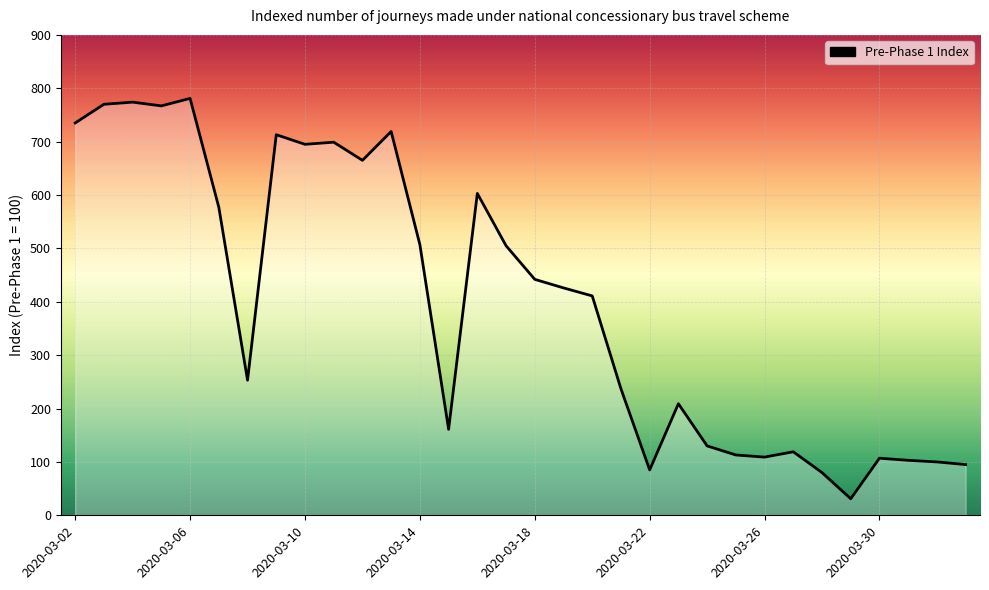

What is the smallest value displayed?

31